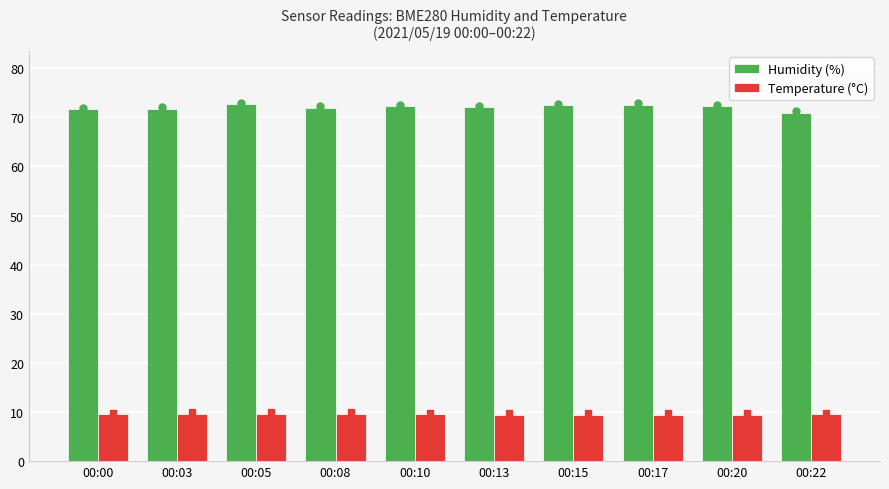

How many bars are there in total?

20